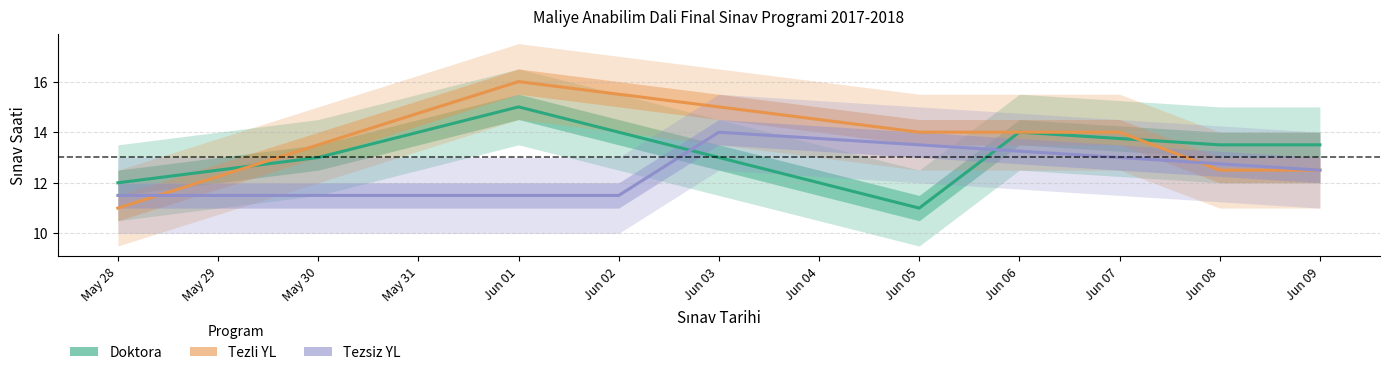

What is the approximate value of Tezli Yüksek Lisans at Jun 03?

15.0